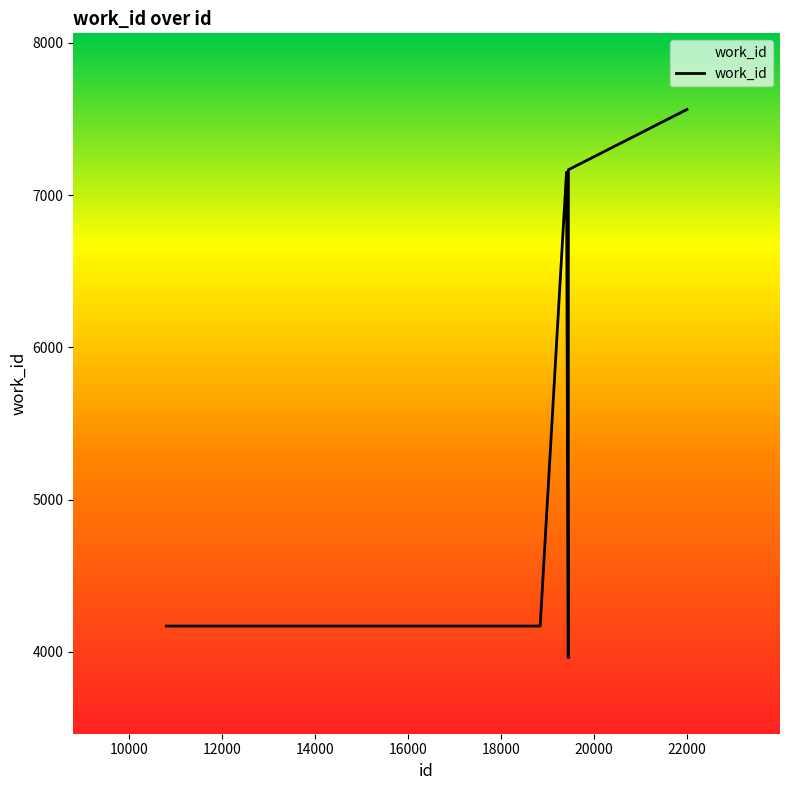

What is the minimum value shown in the chart?

3962